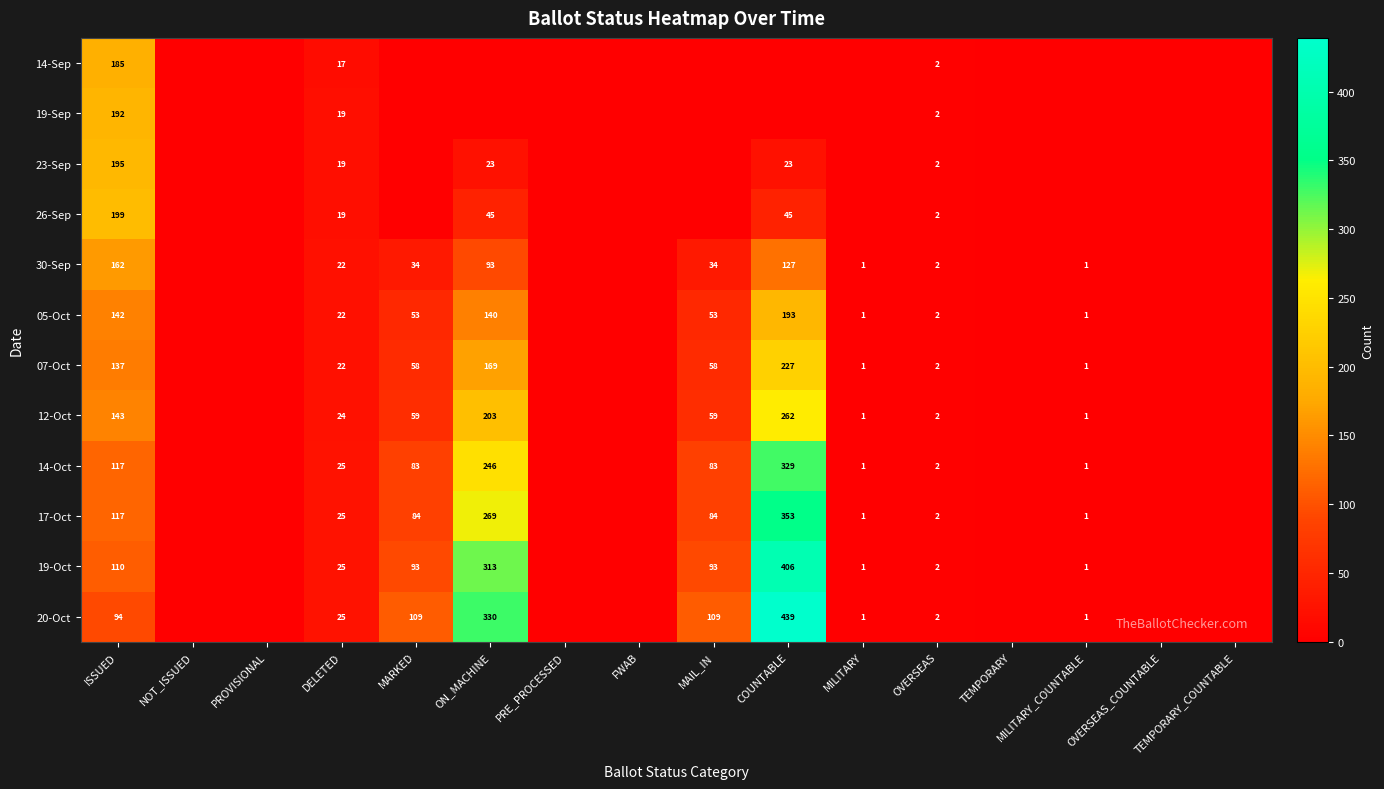

Count the number of categories in the chart.

16